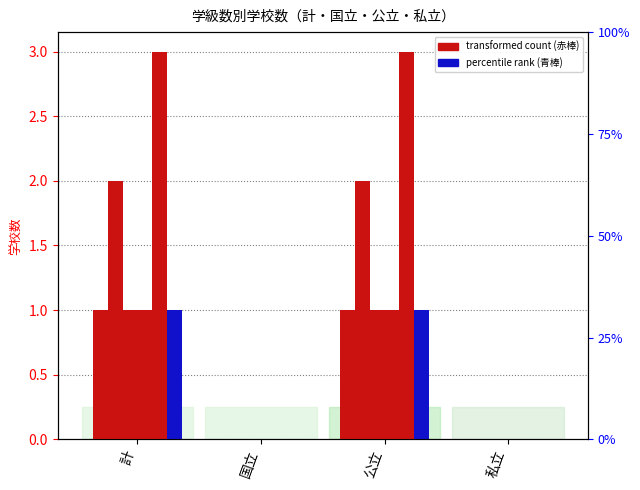

At how many categories does at least one series exceed 1?

2